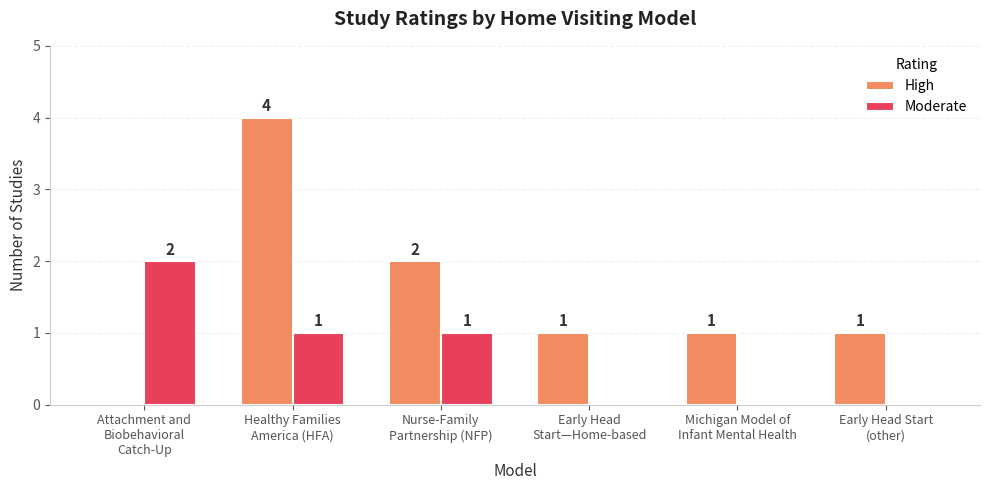

Count the High values in the range 1 to 2.

4